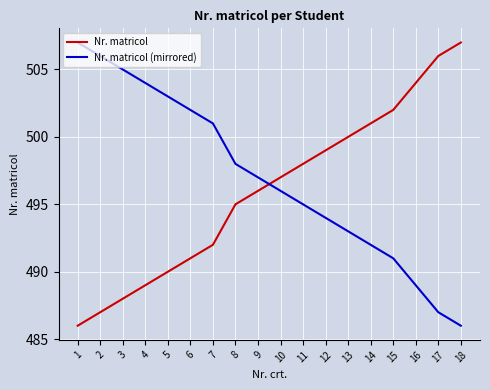

What is the average value of the Nr. matricol series?

496